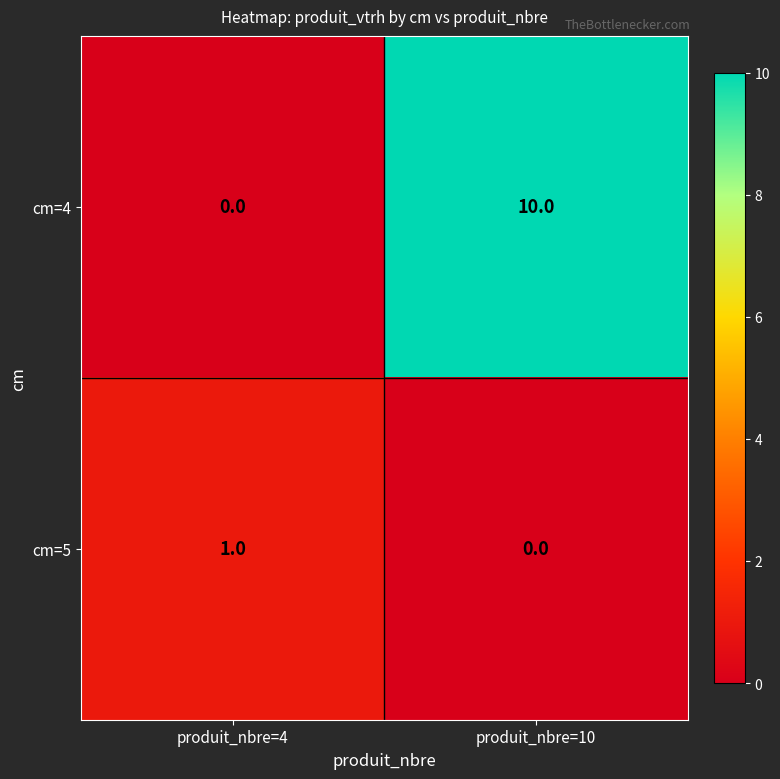

What is the average value of the cm=4 series?

5